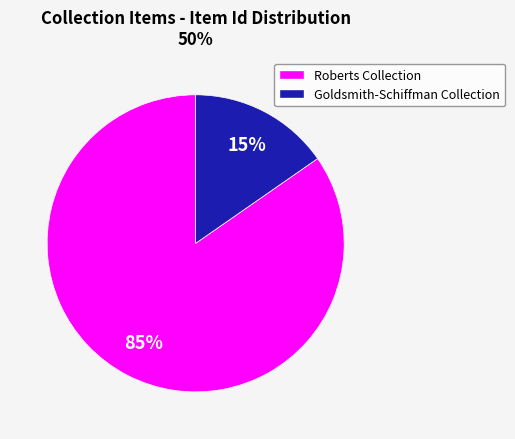

Which slice is the smallest?

Goldsmith-Schiffman Collection